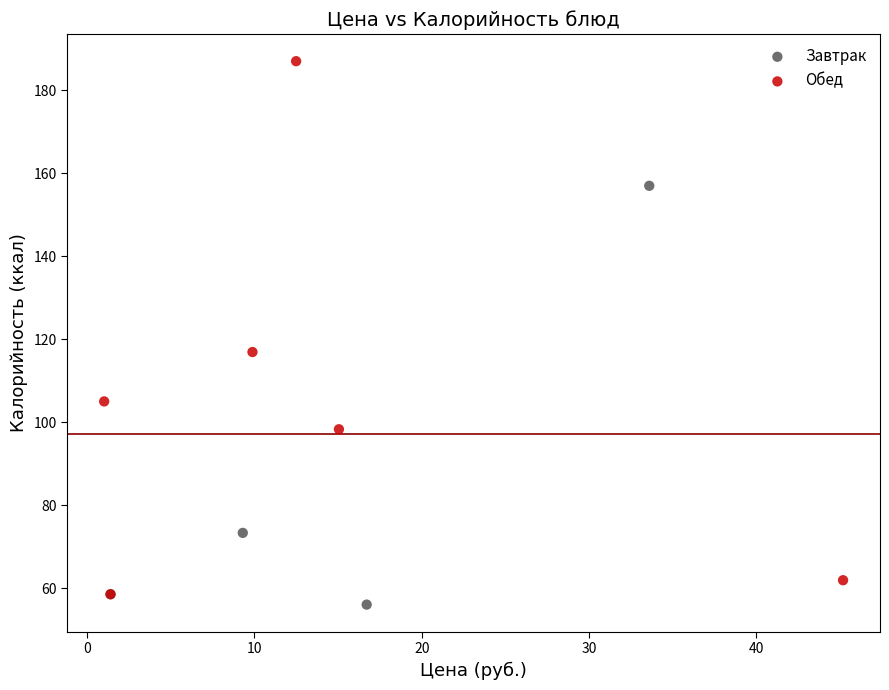

Which series contains the highest Y value?

Обед